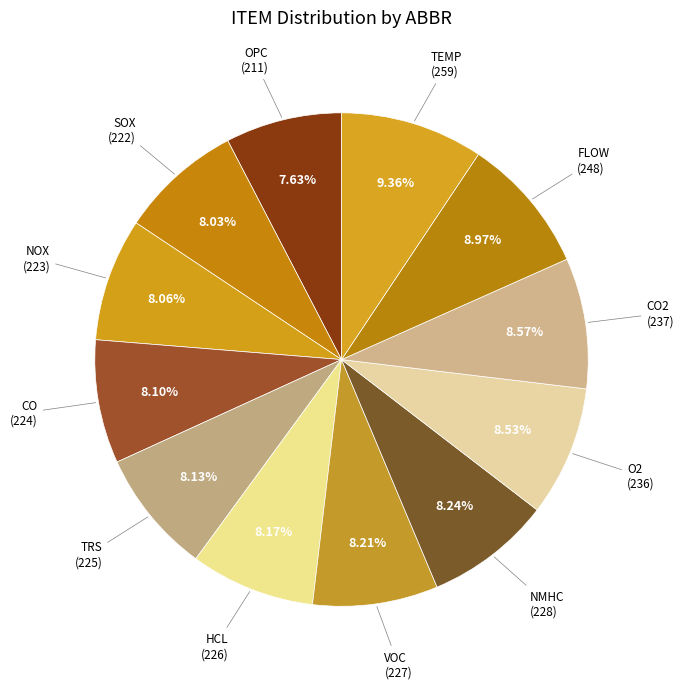

Count the number of slices in the pie.

12